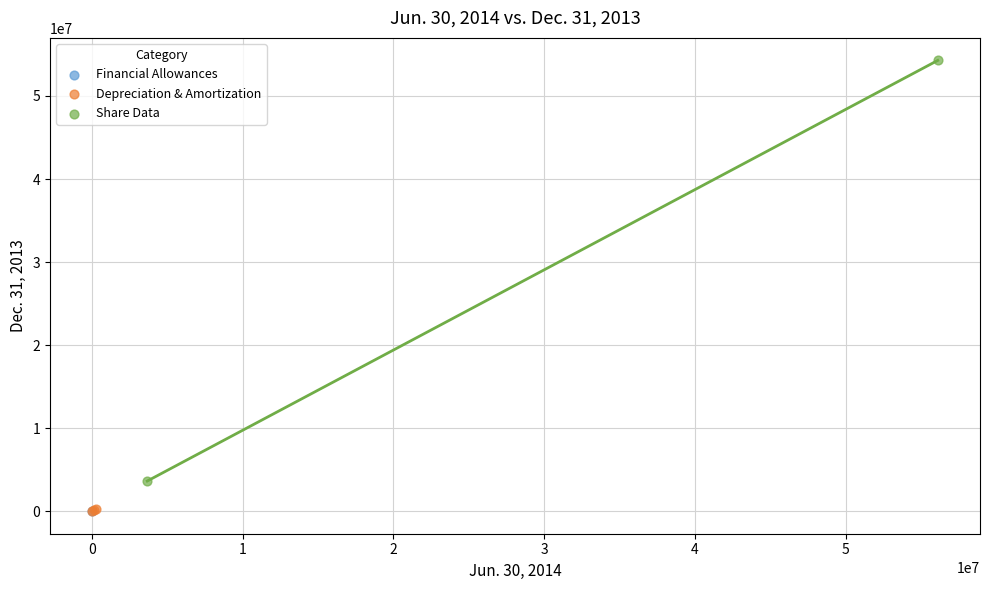

What are all the series names shown in the legend?

Financial Allowances, Depreciation & Amortization, Share Data